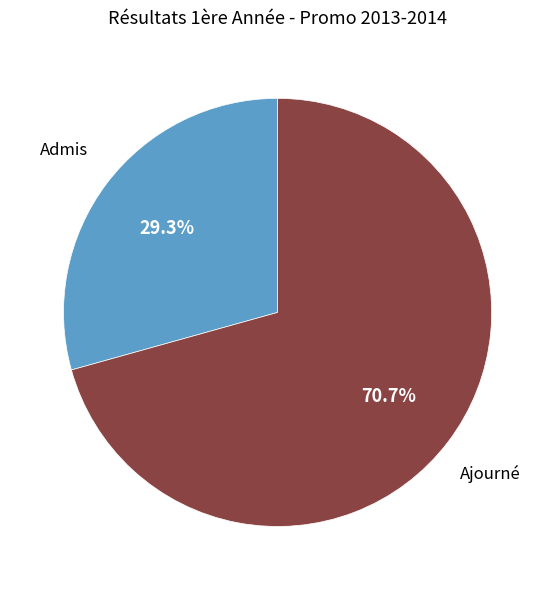

Does any single category account for the majority?

Yes